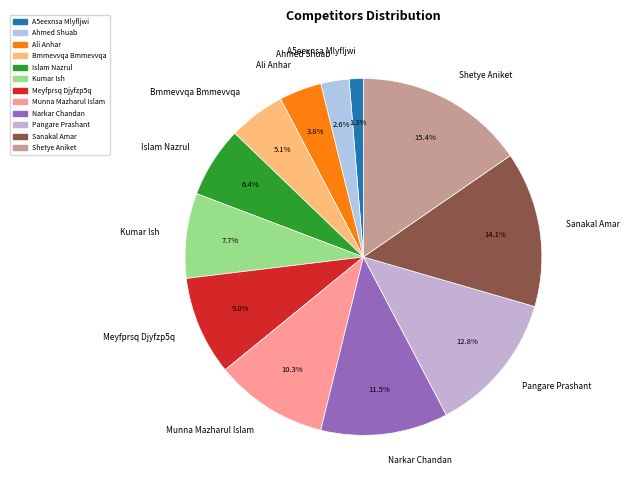

Count the number of slices in the pie.

12